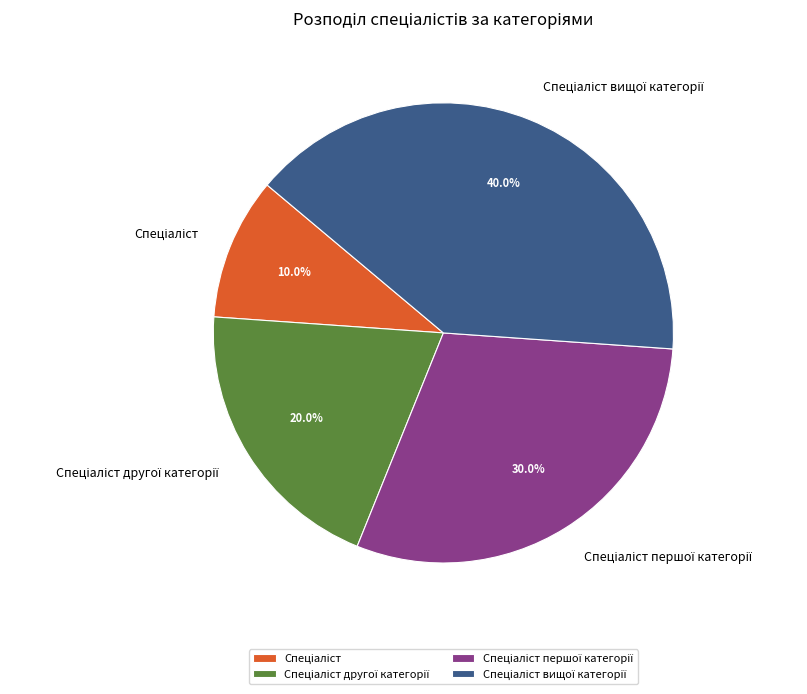

Does any single category account for the majority?

No